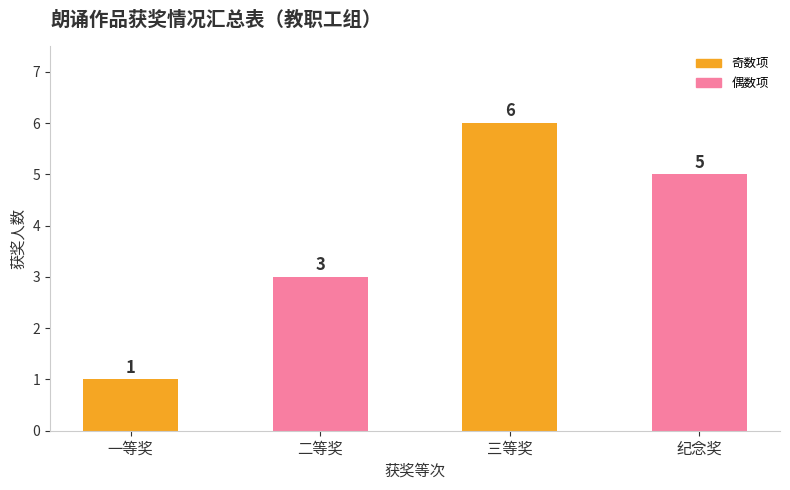

Rank the categories by value from highest to lowest.

三等奖, 纪念奖, 二等奖, 一等奖